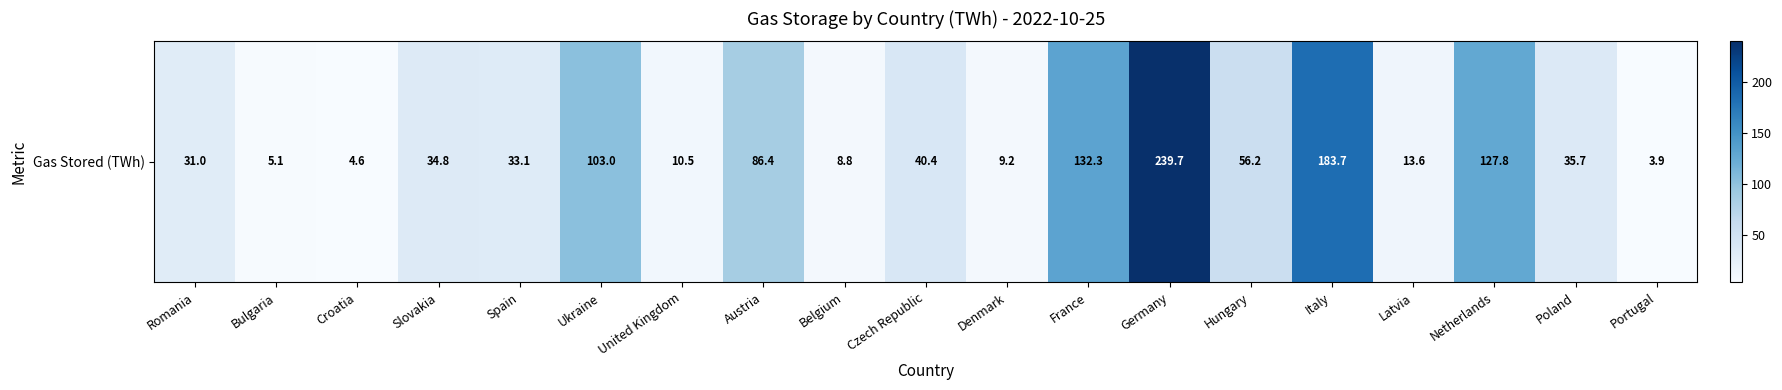

Rank the categories by value from highest to lowest.

Germany, Italy, France, Netherlands, Ukraine, Austria, Hungary, Czech Republic, Poland, Slovakia, Spain, Romania, Latvia, United Kingdom, Denmark, Belgium, Bulgaria, Croatia, Portugal